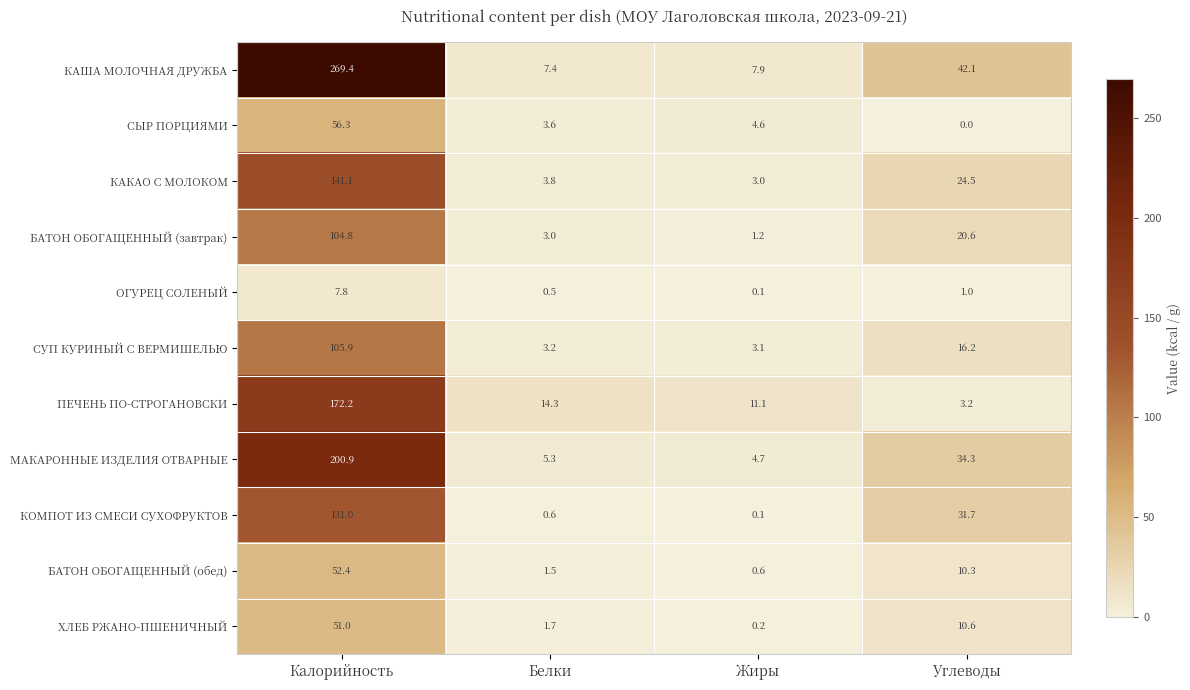

What value does the БАТОН ОБОГАЩЕННЫЙ (завтрак) series have at Углеводы?

20.6